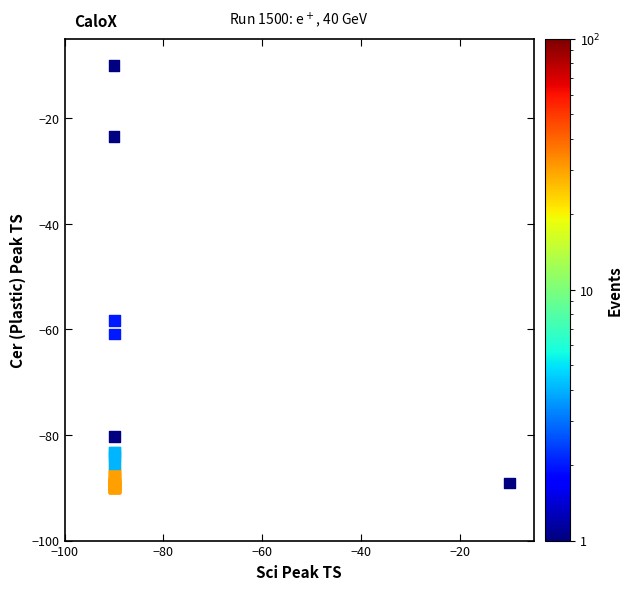

What Y value in the scatter plot is closest to -50?

-58.3